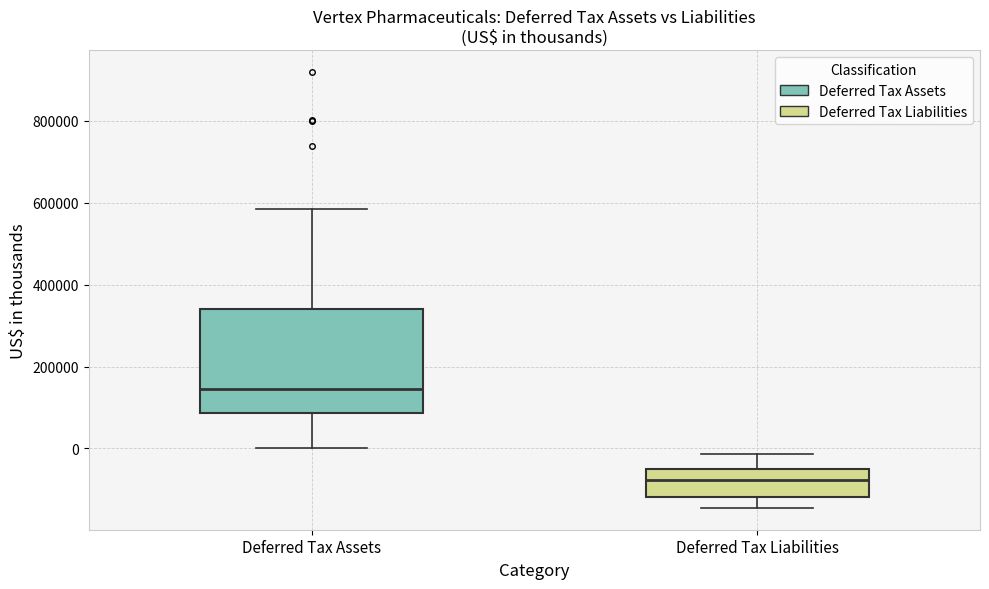

Which box has the lowest median line?

Deferred Tax Liabilities